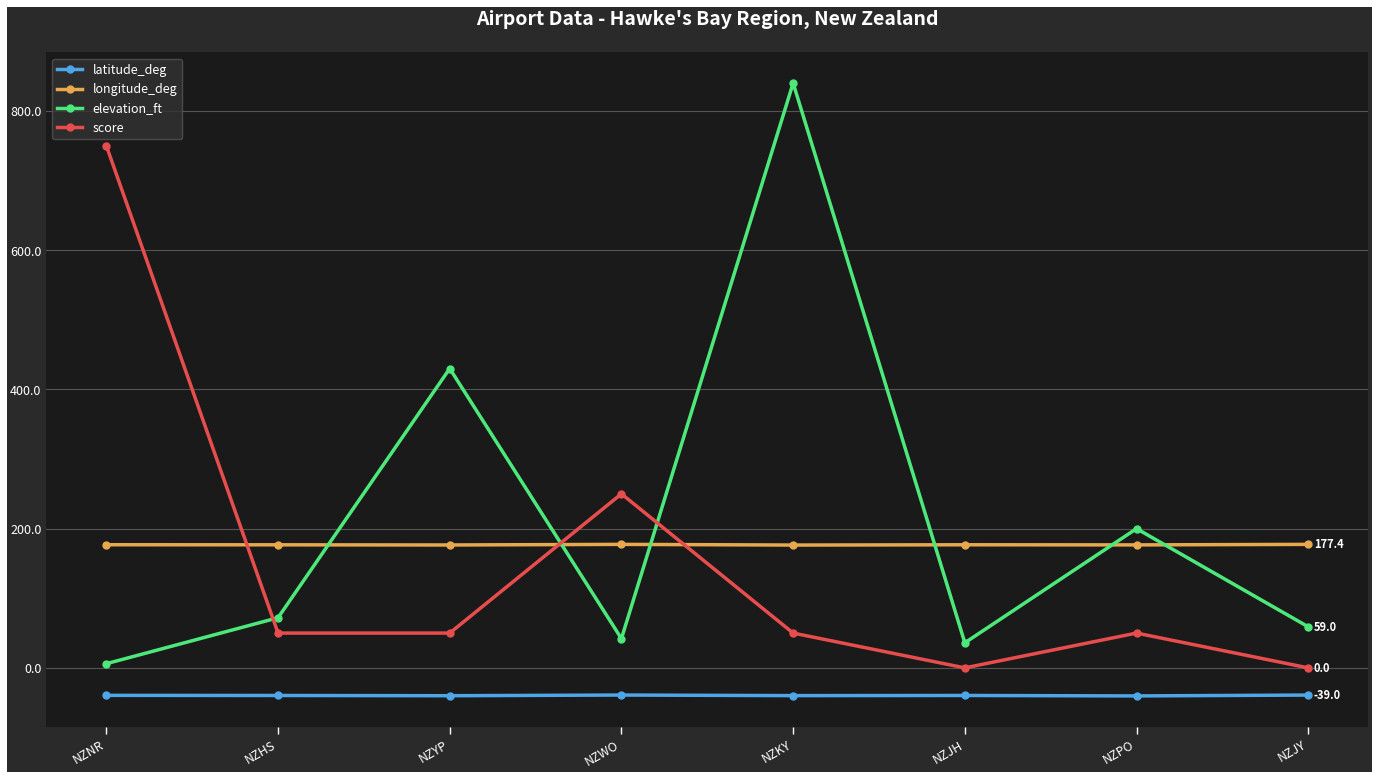

True or false: score and elevation_ft cross at least once.

True